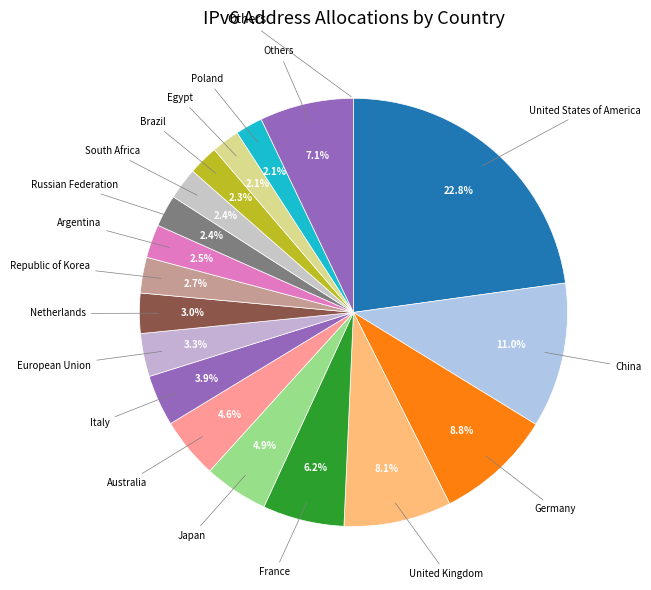

How many segments does this pie chart have?

18